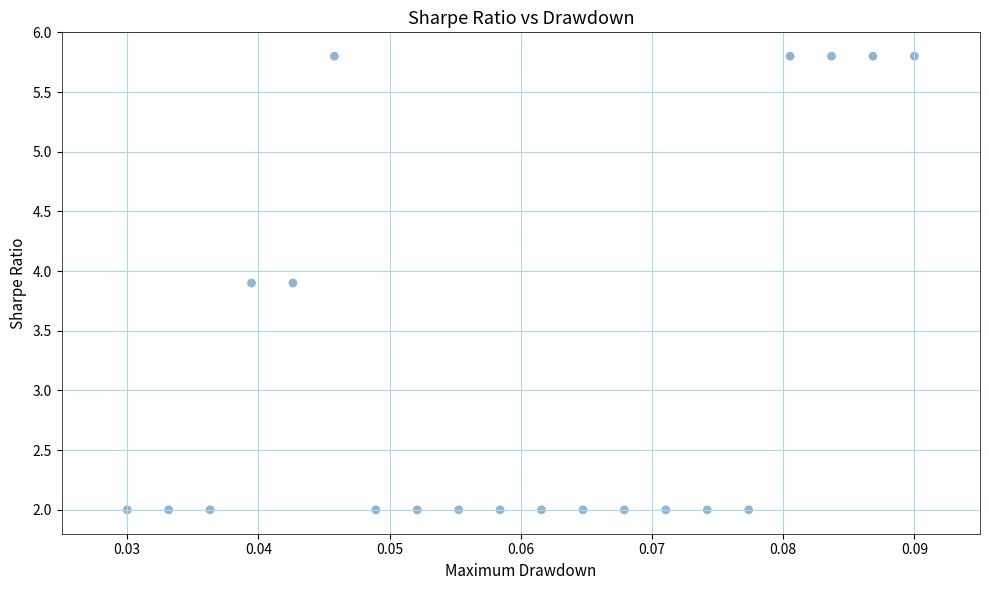

What is the range of Y values (max minus min)?

3.8